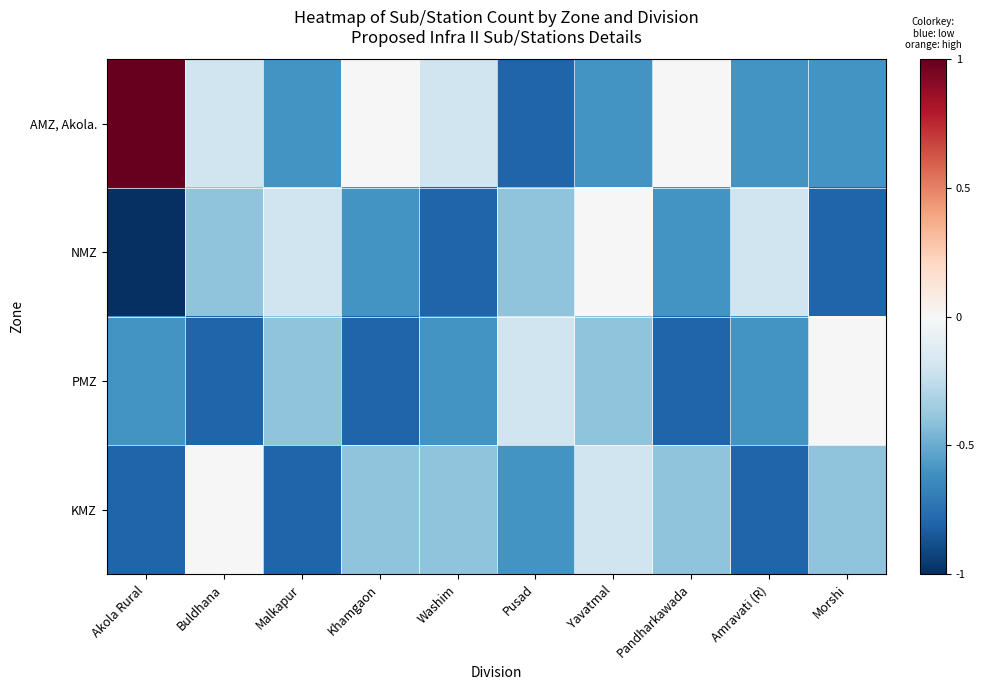

At how many categories does at least one series exceed 0?

1